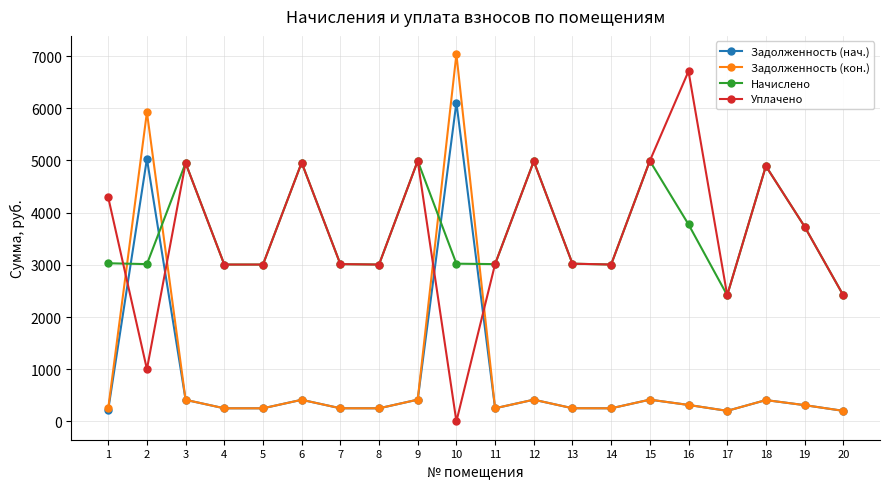

Where do Начислено and Задолженность (нач.) first cross each other?

1 and 2